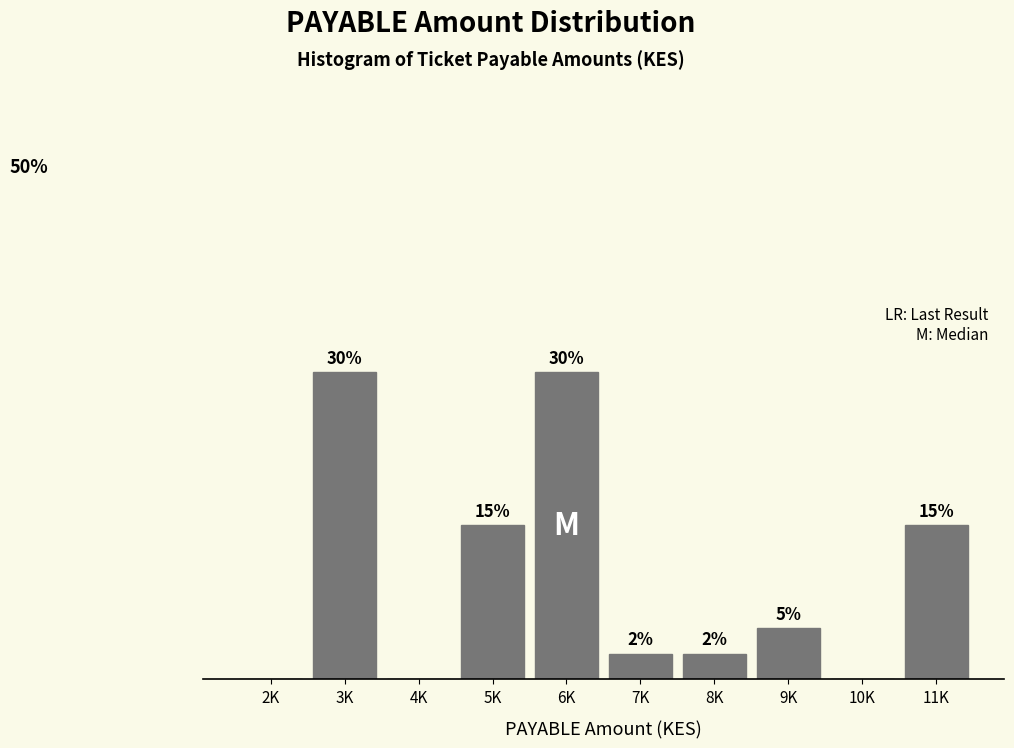

Which has a higher value, 10K or 6K?

6K